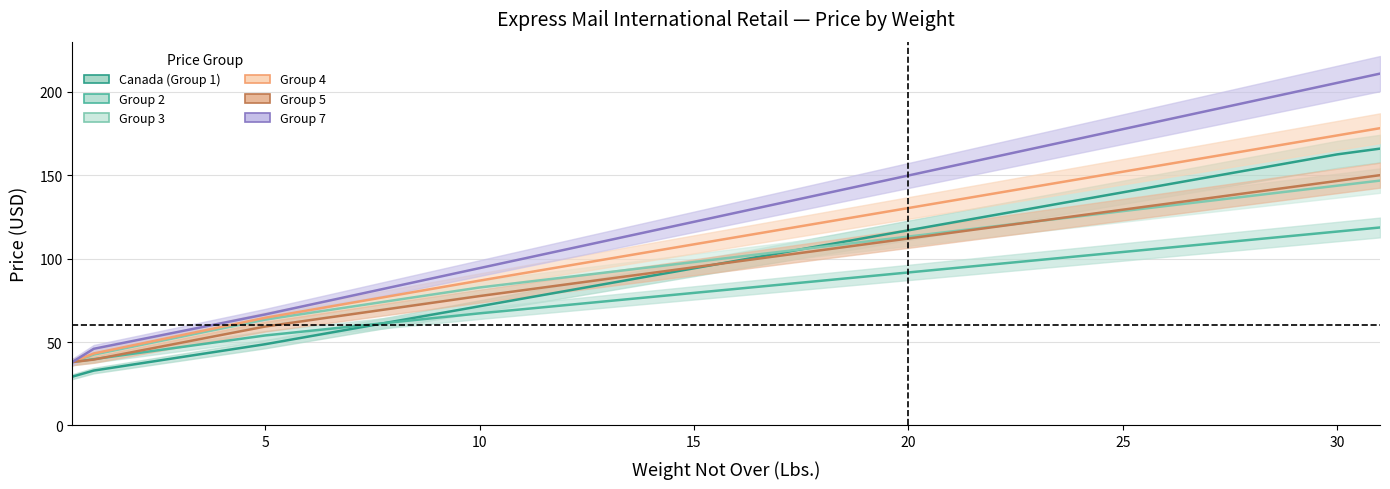

Which category has the highest value across all series?

31